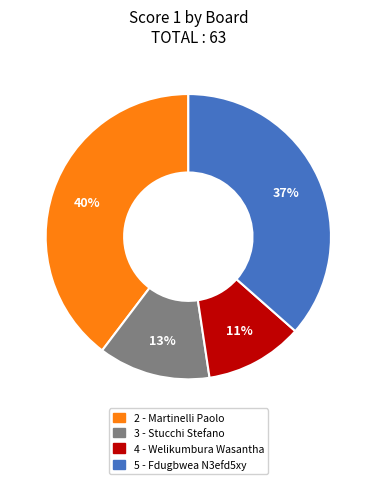

Is there any slice that represents more than half of the pie?

No